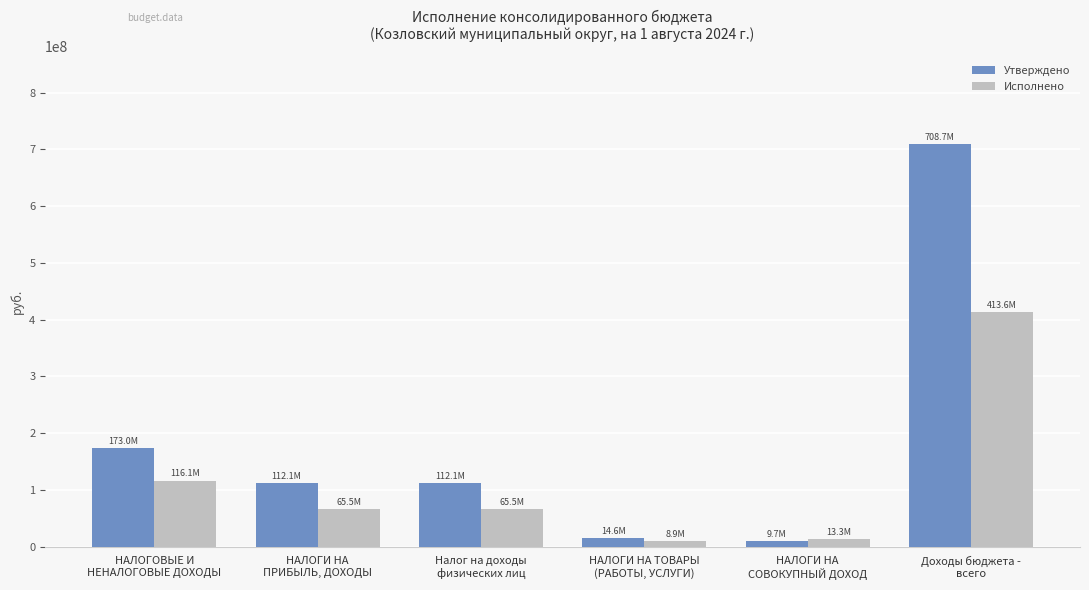

What is the total value across all series at НАЛОГИ НА
СОВОКУПНЫЙ ДОХОД?

22969278.6